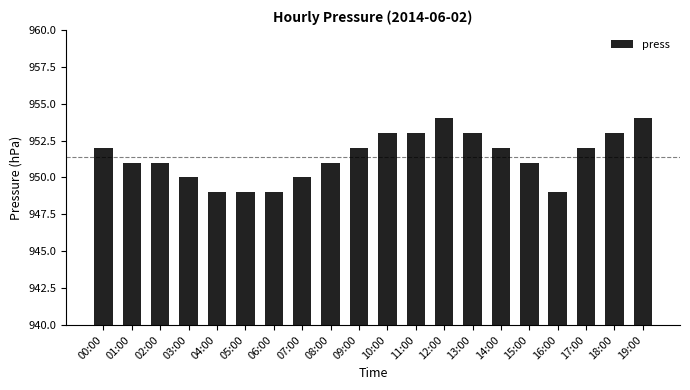

Approximately how many times larger is the value at 19:00 compared to 14:00?

1.0